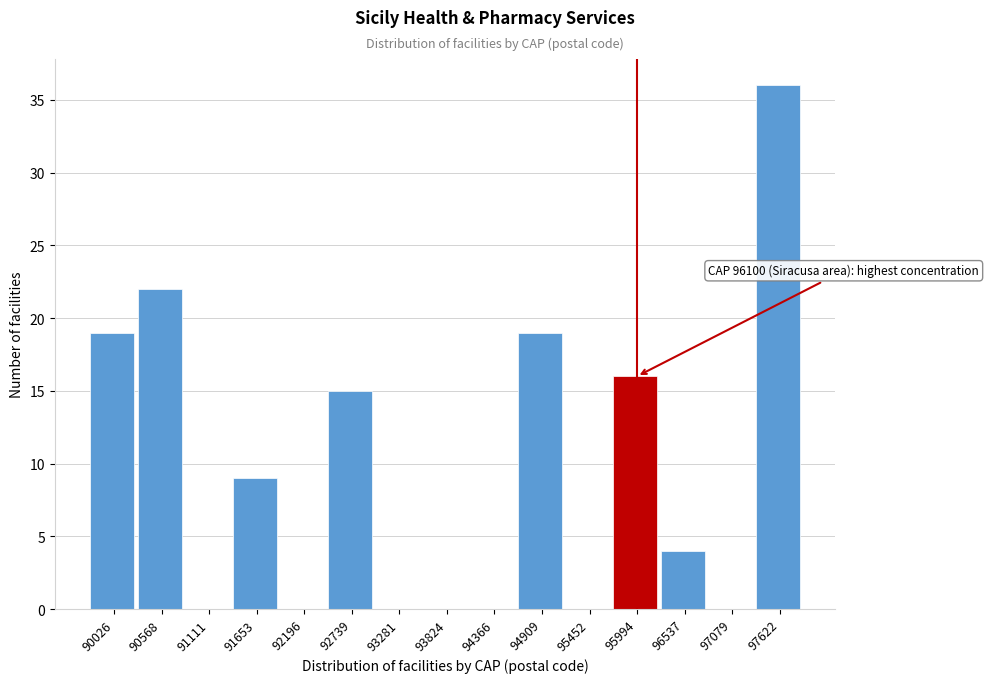

Reading right to left, transcribe all the data shown in this chart.

97622=36	97079=0	96537=4	95994=16	95452=0	94909=19	94366=0	93824=0	93281=0	92739=15	92196=0	91653=9	91111=0	90568=22	90026=19